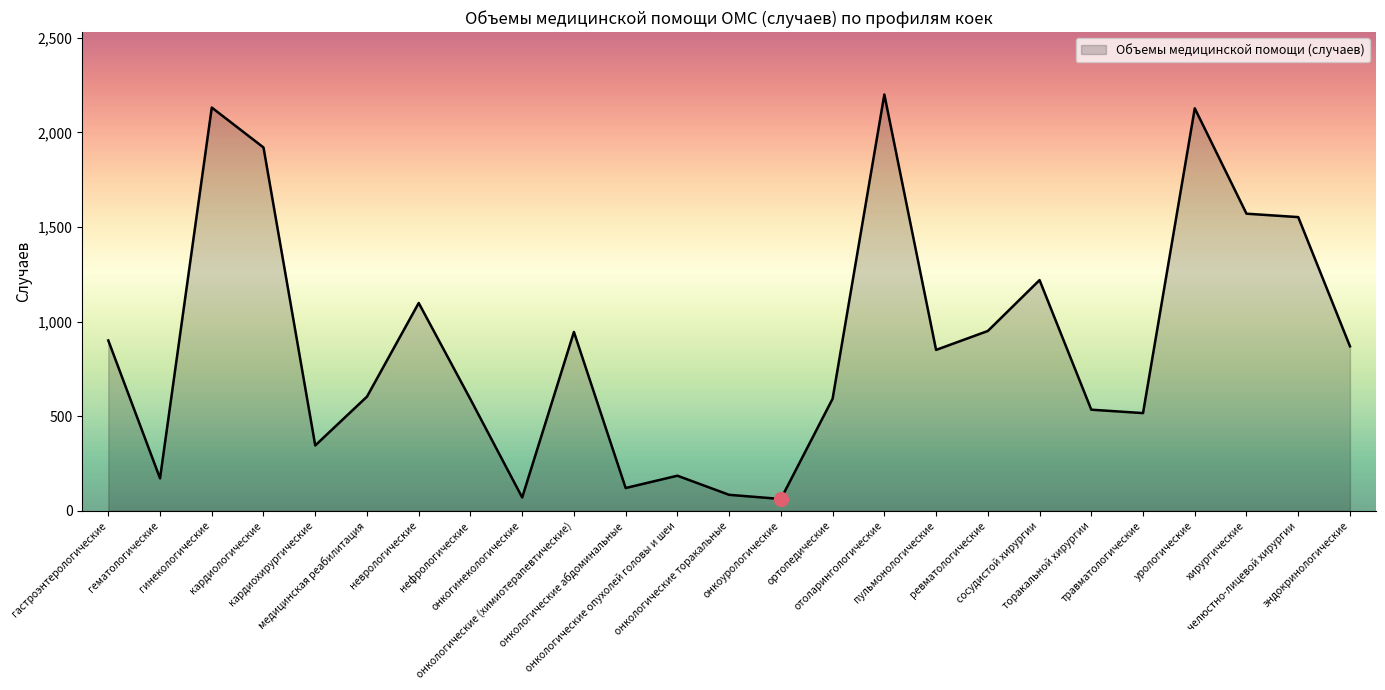

The chart shows a value of 1708 at сосудистой хирургии. True or false?

False